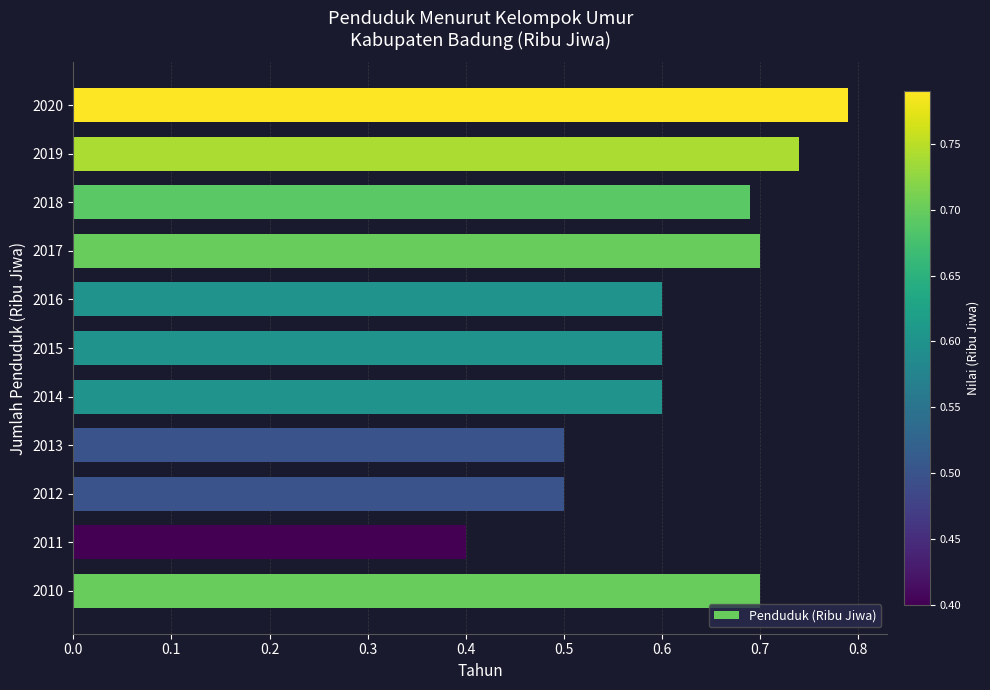

What is the average value?

0.6